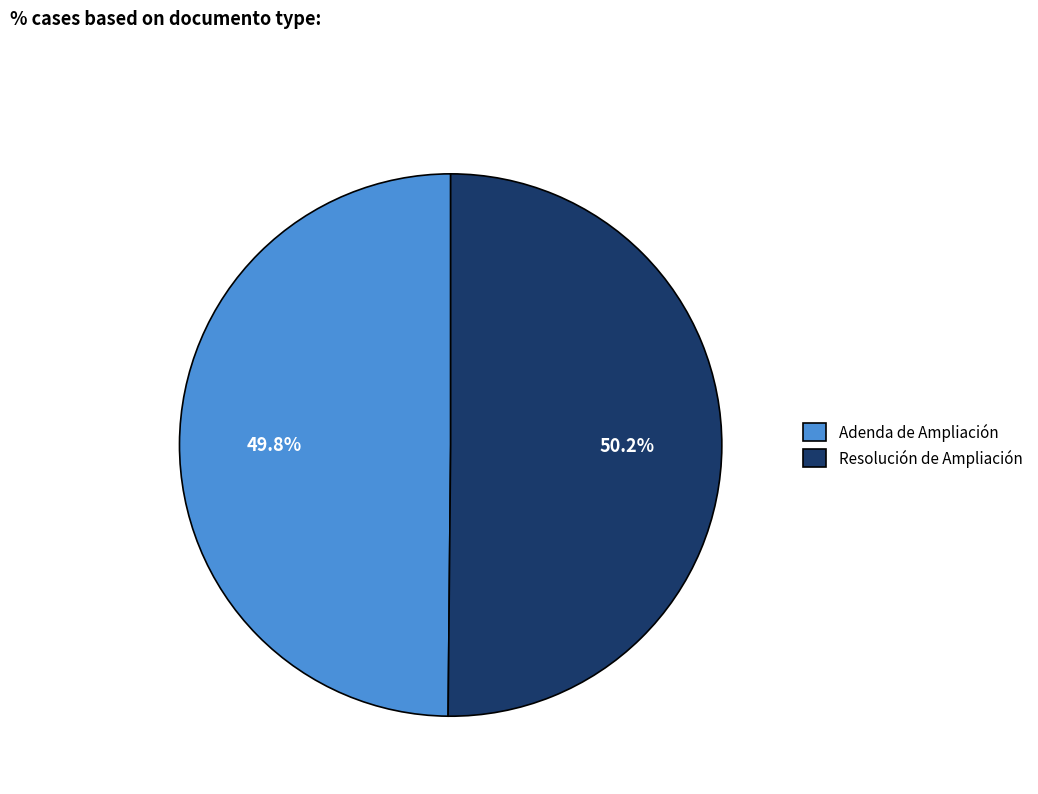

To the nearest percent, what portion does Resolución de Ampliación represent?

50%